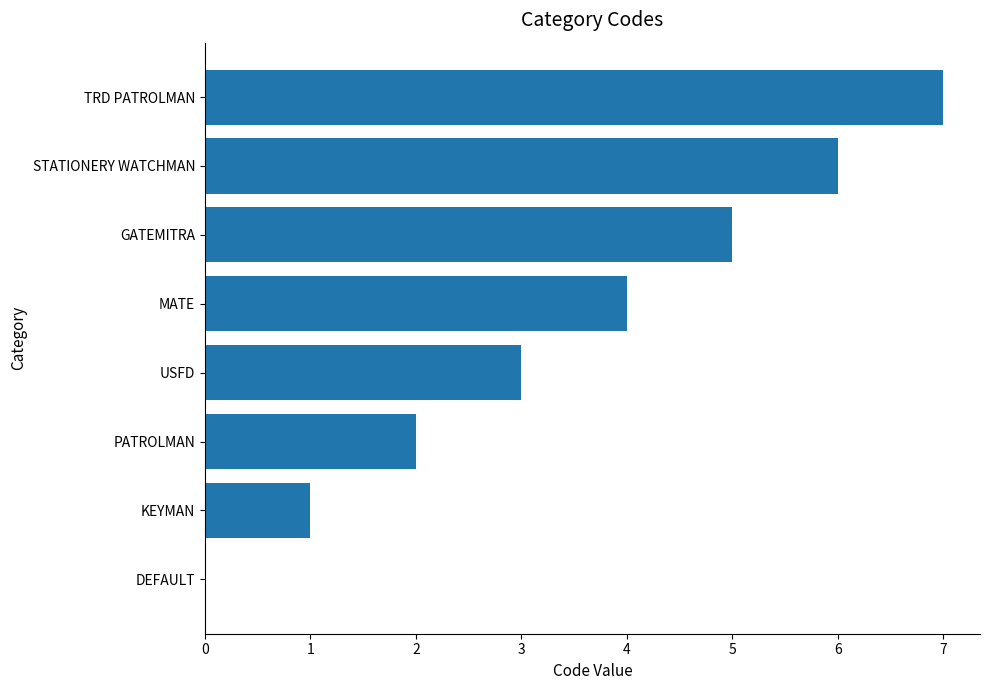

Does the chart contain stacked bars?

No